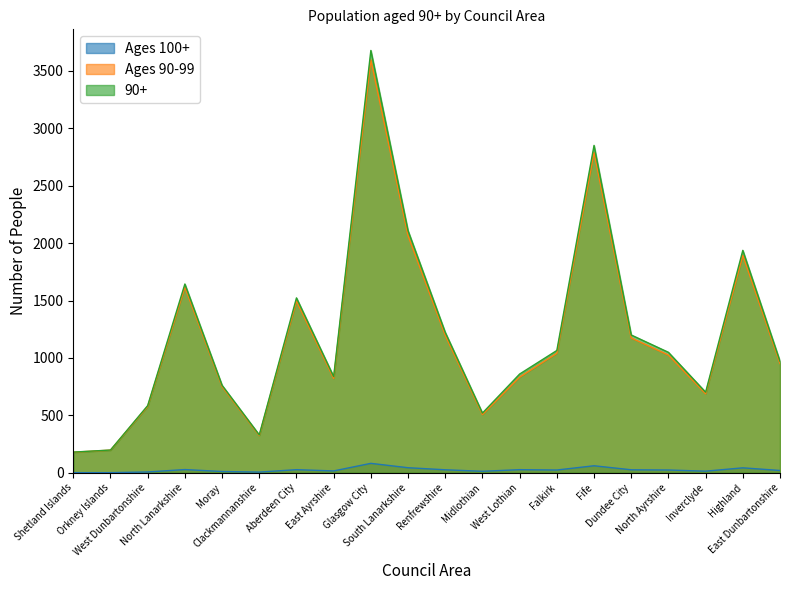

What is the sum of all Ages 100+ values?

501